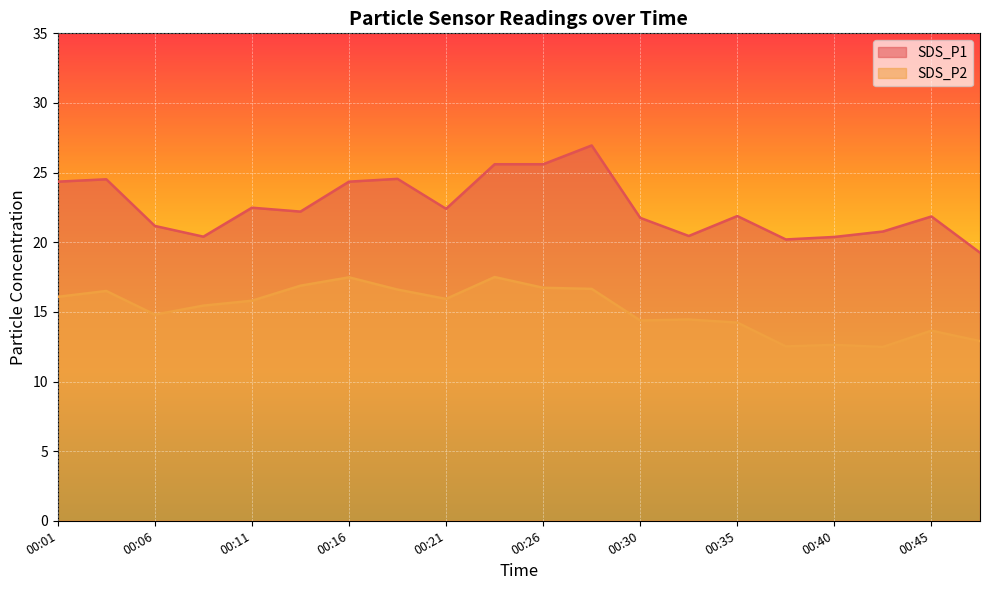

What are all the series names shown in the legend?

SDS_P1, SDS_P2